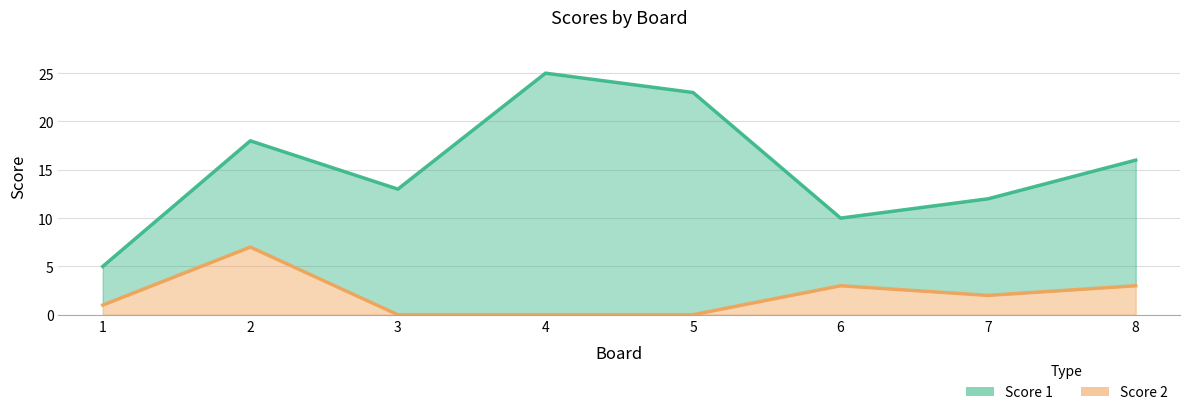

The Score 1 series shows 25 at 4. True or false?

True